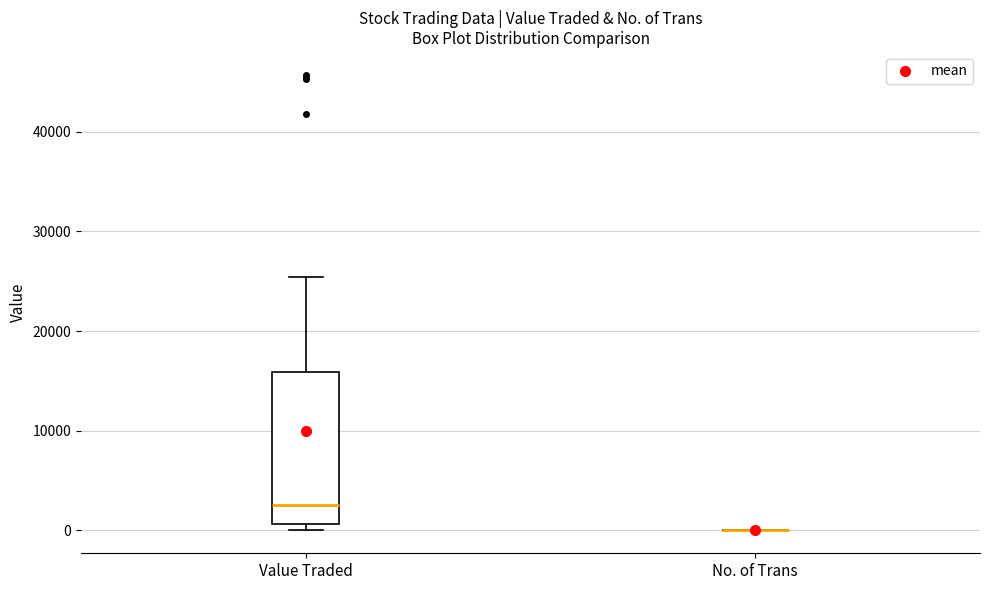

Where is the upper edge of the box for Value Traded on the y-axis? The values are not printed on the chart, so give them approximately, as read against the axis.

16000